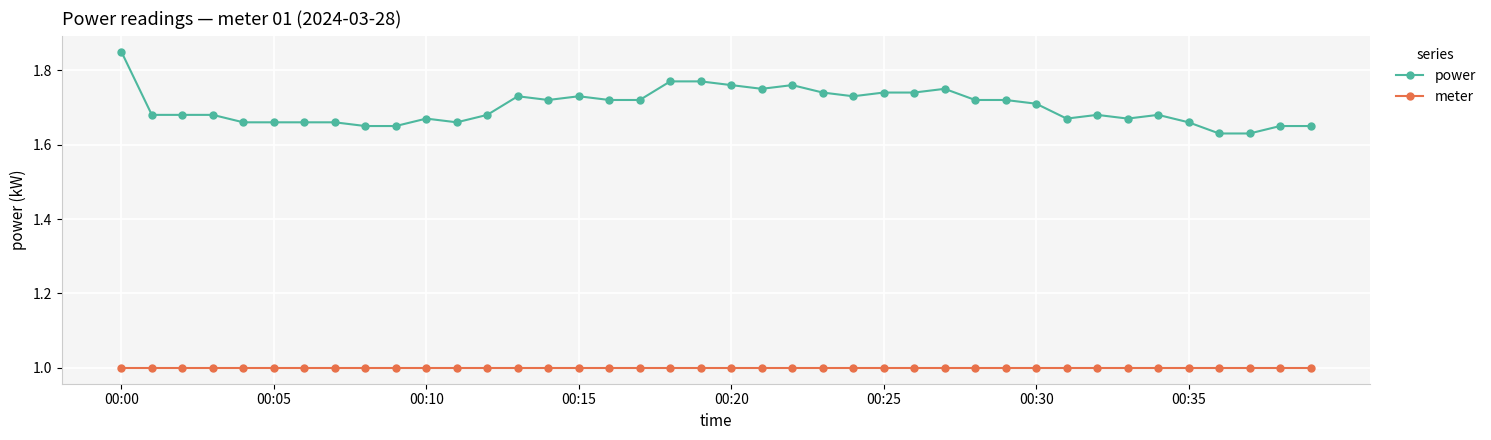

What is the sum of all power values?

68.0